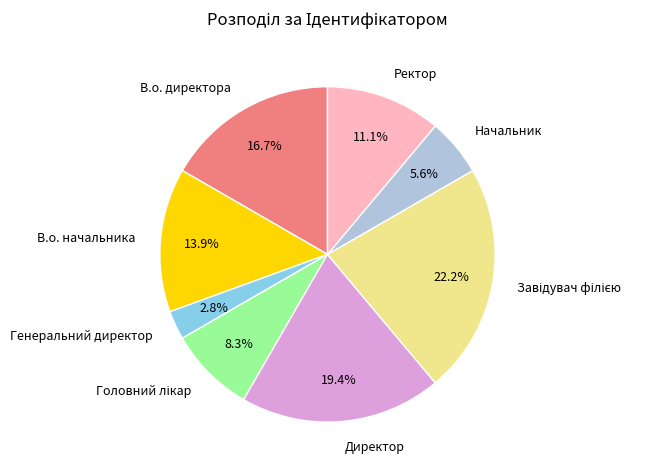

To the nearest percent, what portion does В.о. директора represent?

17%